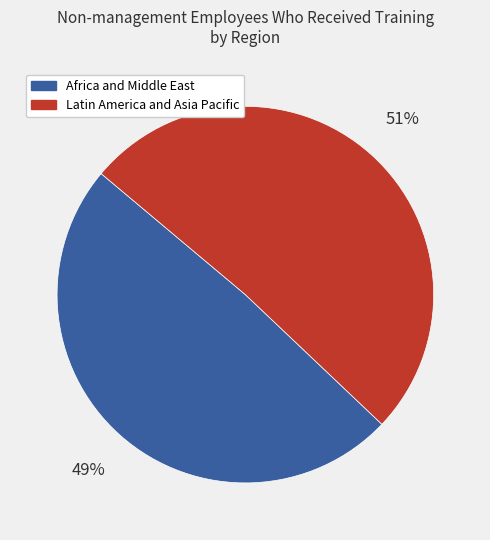

True or false: Africa and Middle East accounts for 62% of the total.

False